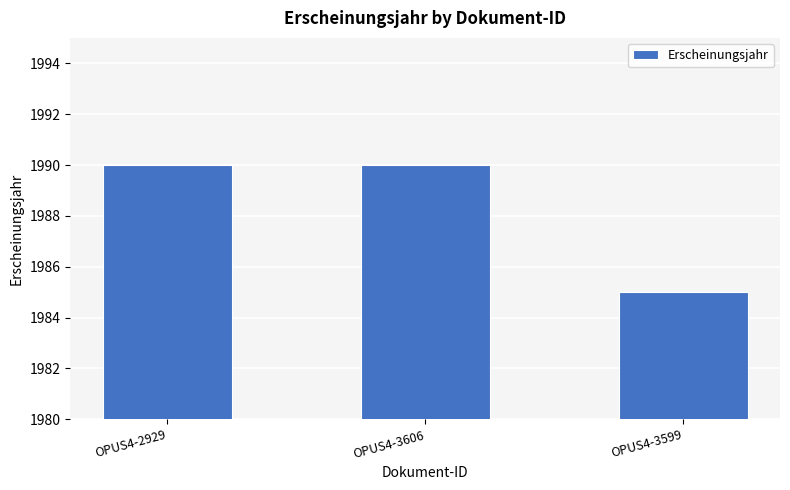

What is the smallest value displayed?

1985